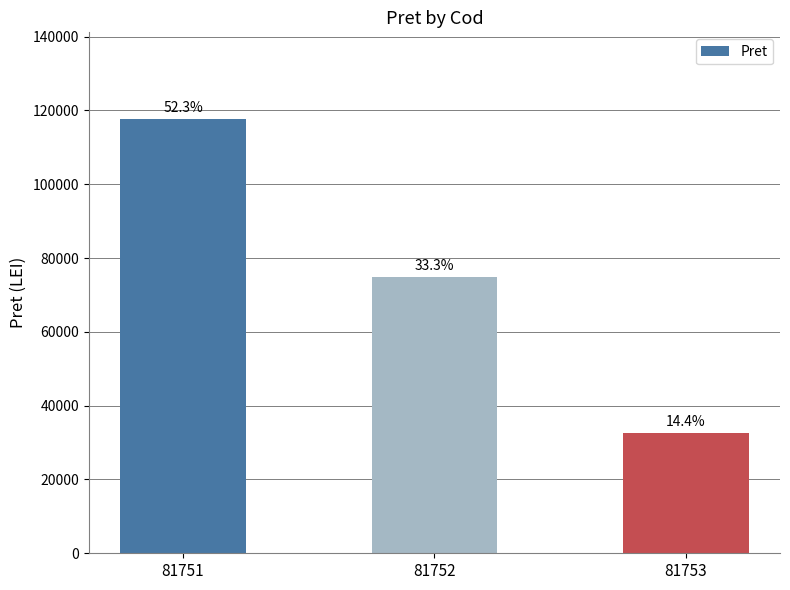

What is the smallest value displayed?

32470